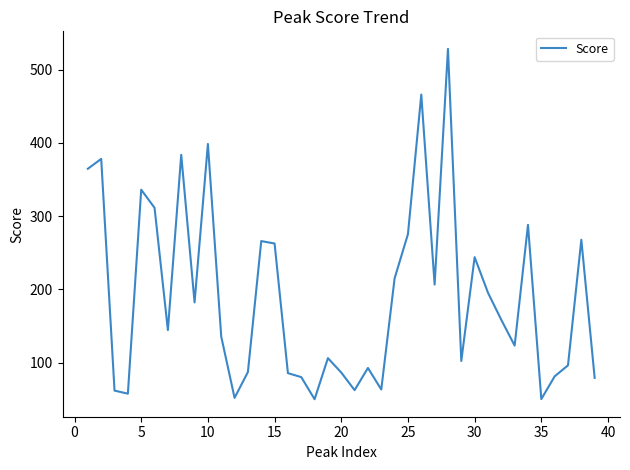

What is the smallest value displayed?

50.0